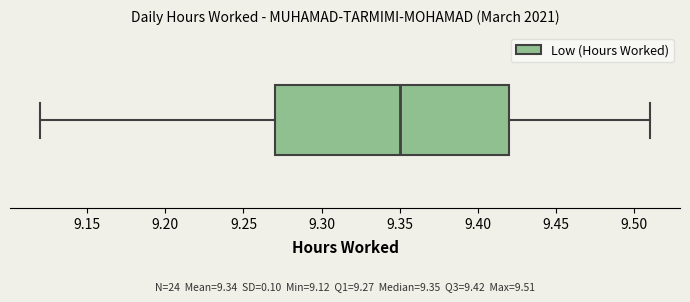

Transcribe this box plot: give where the median line is, the range the box spans, and where the two whiskers end, as read against the x-axis. The values are not printed on the chart, so give them approximately, as read against the axis.

median 9.35, box 9.27 to 9.42, whiskers 9.12 to 9.51